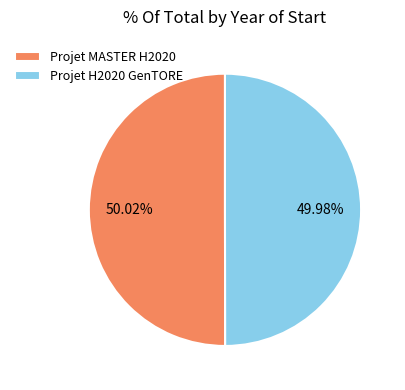

The Projet MASTER H2020 slice represents 58% of the pie. True or false?

False